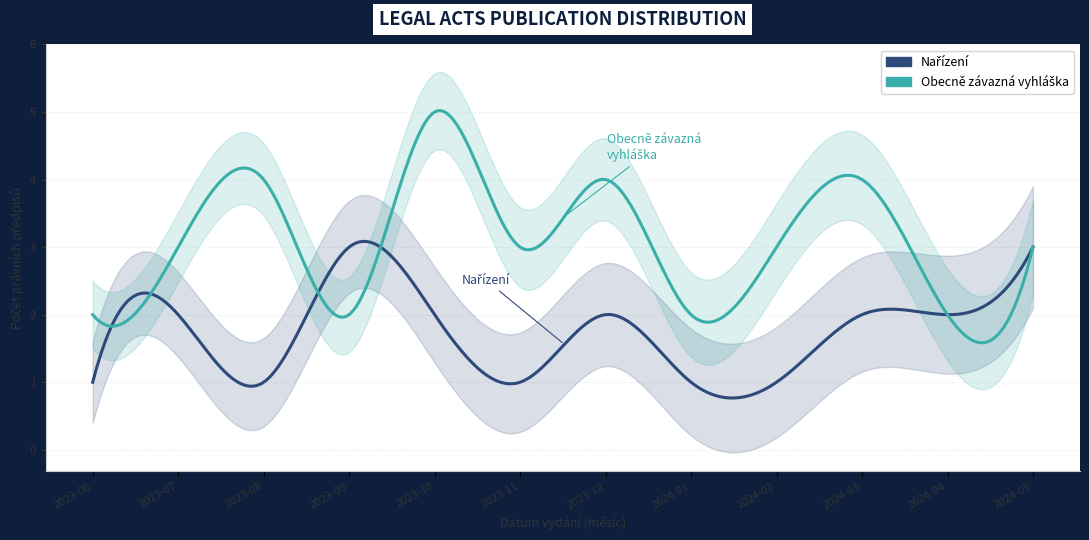

Read the Nařízení value at 2023-07.

2